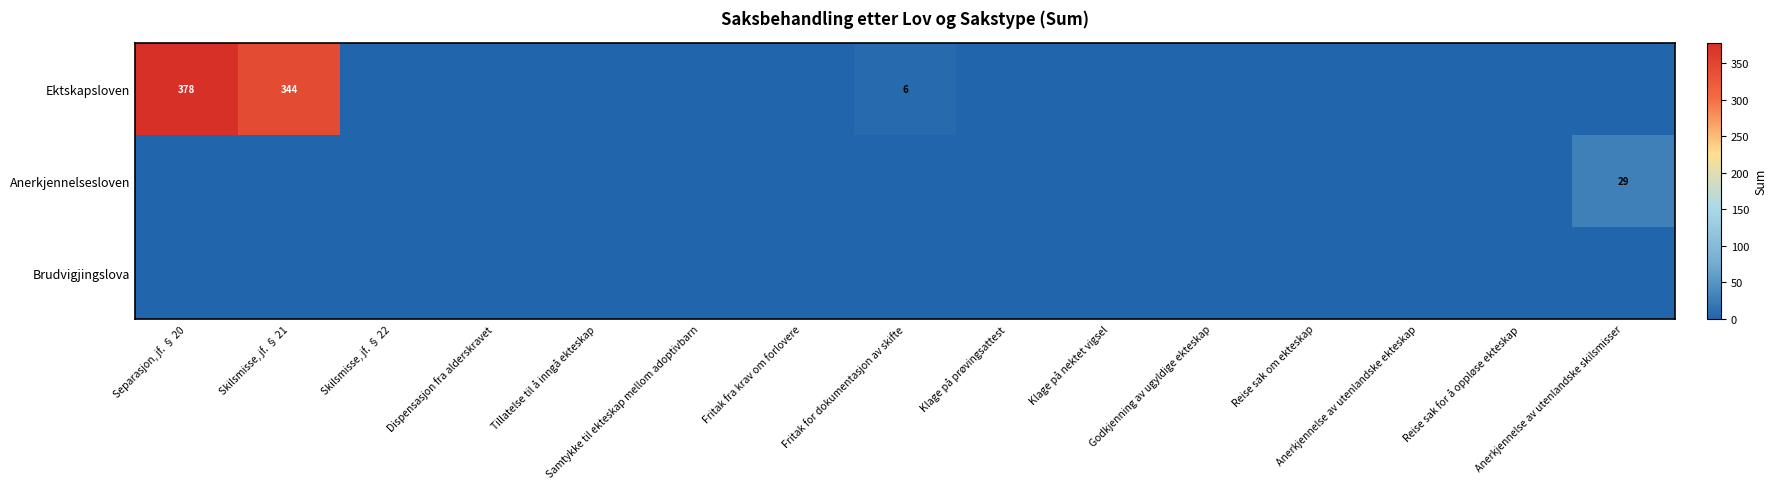

What is the spread (max minus min) of values at Skilsmisse, jf. § 21?

344